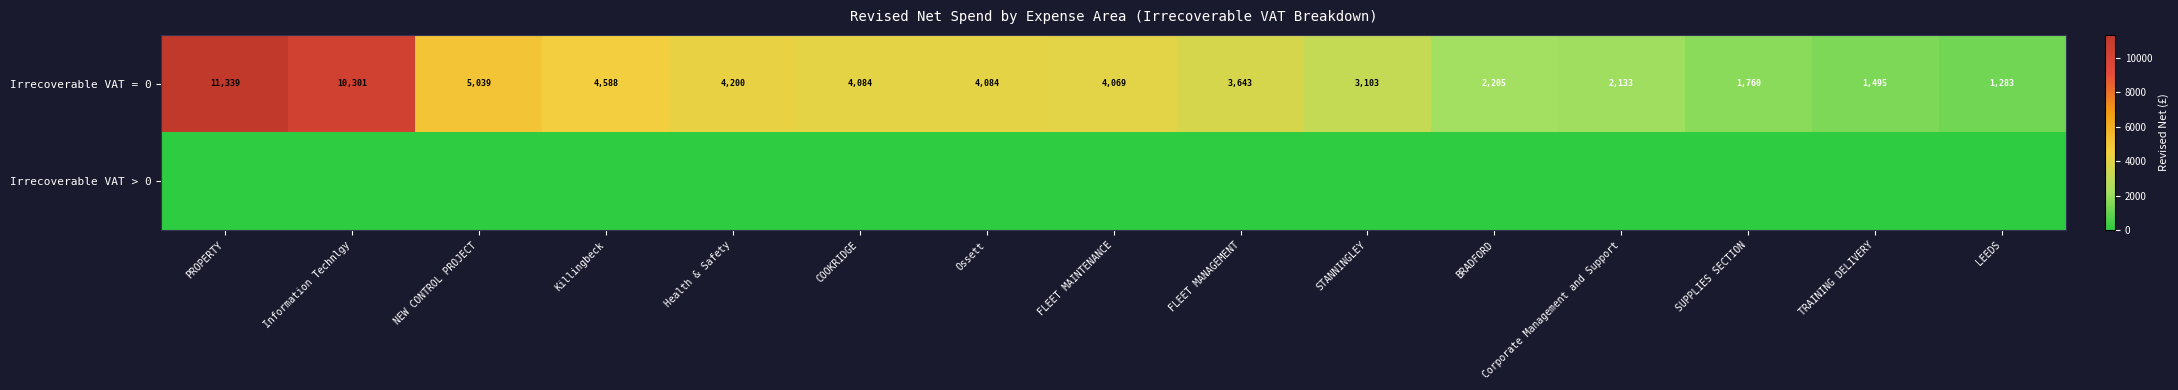

List the series in order of their overall mean, highest first.

Irrecoverable VAT = 0, Irrecoverable VAT > 0